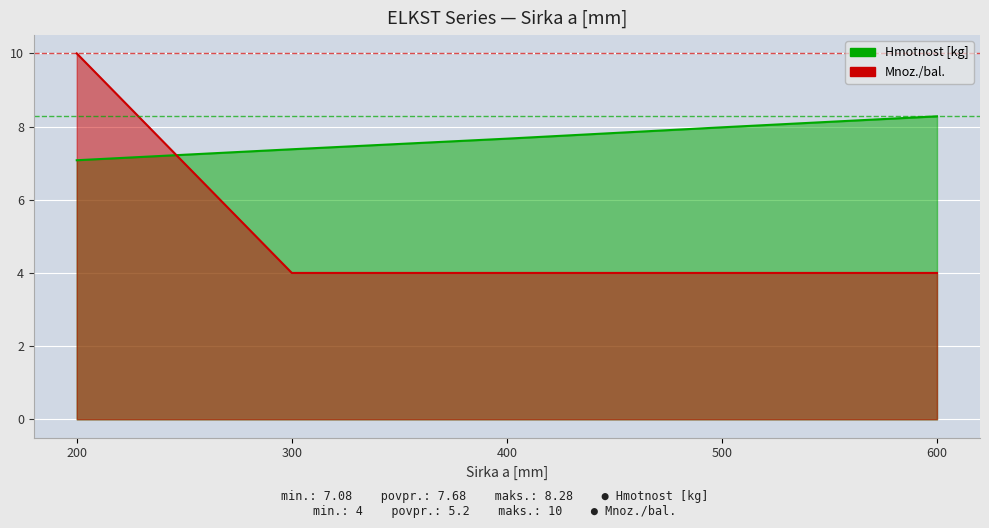

Count the Mnoz./bal. values in the range 4 to 5.

4